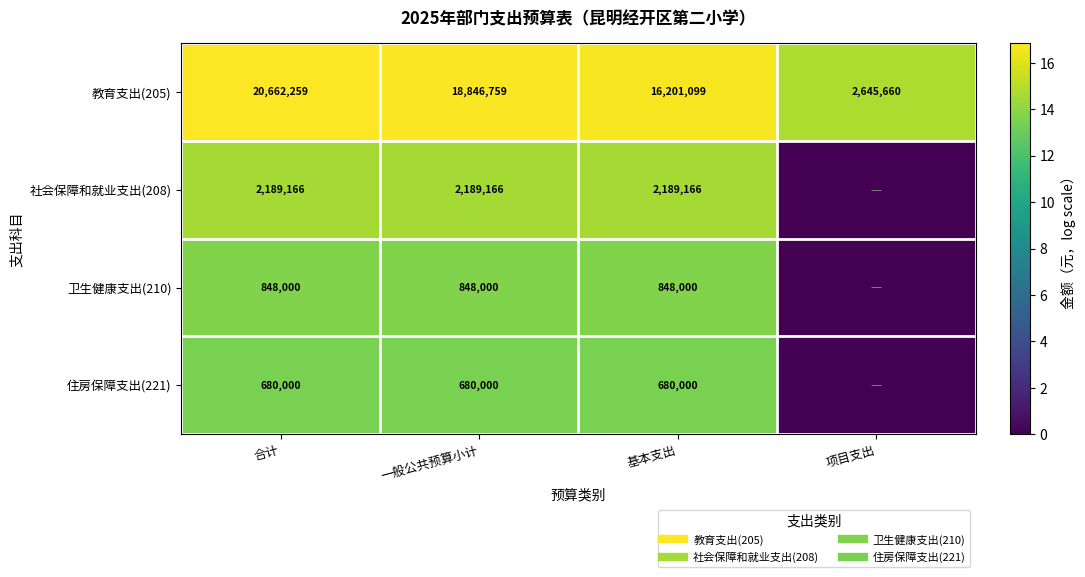

Which label corresponds to the largest value in the chart?

合计